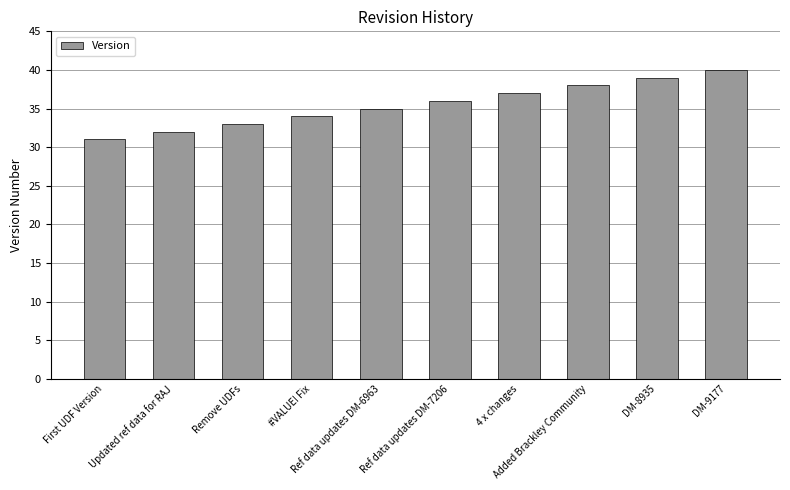

Where is the data nearest to the value 35?

Ref data updates DM-6963